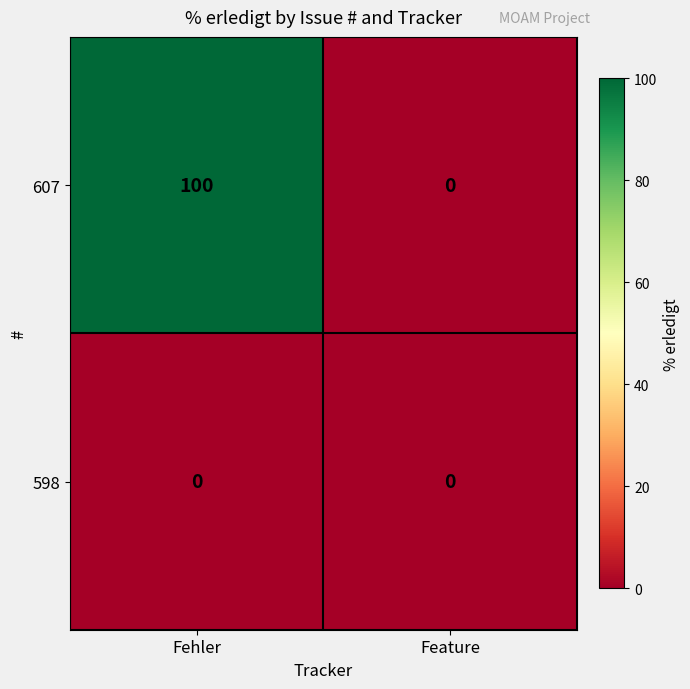

The 607 series shows 0 at Feature. True or false?

True